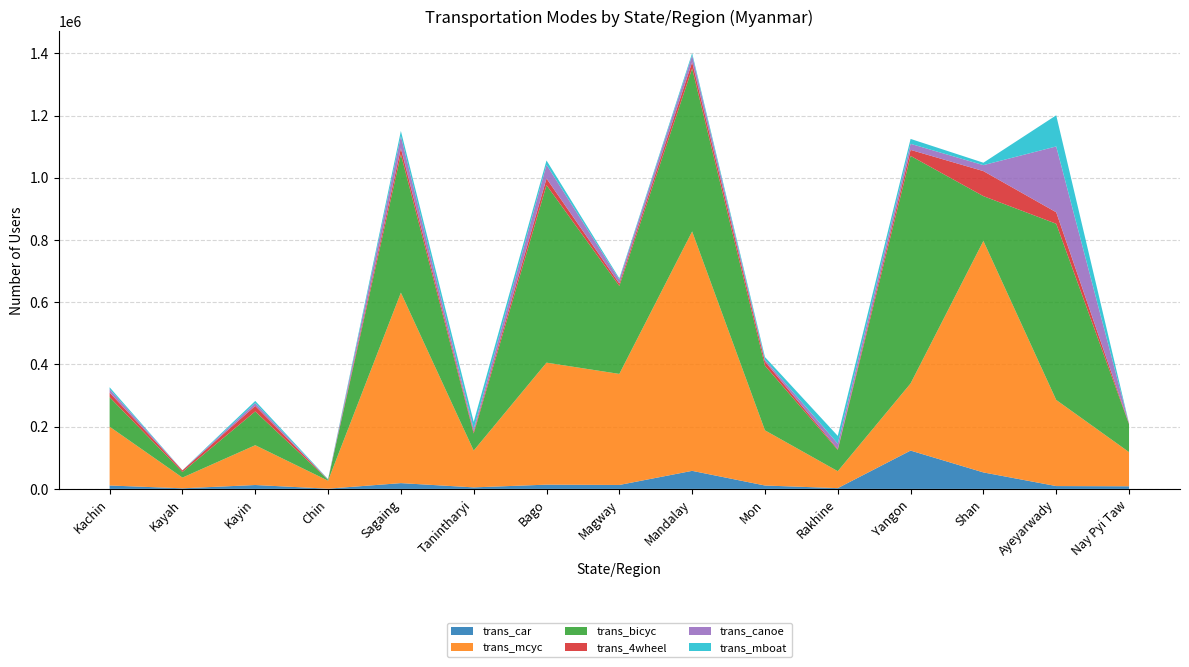

Reading left to right, what are all the values shown in this chart?

trans_car: 10911	1906	12451	733	18561	4861	13643	12624	58017	10886	2415	123149	52948	9065	8408
trans_mcyc: 188959	34423	127940	25593	612184	118324	392159	356960	769529	177349	54507	215828	744144	276847	109906
trans_bicyc: 94853	18007	108518	3083	444533	54883	570569	282648	523704	207846	68373	731428	143934	566391	89782
trans_4wheel: 14759	5229	18062	266	19713	5709	21269	7989	20436	13467	2825	19305	80464	36835	1744
trans_canoe: 10977	309	8716	611	38856	9010	43982	12307	21845	5837	17180	19464	19158	211646	708
trans_mboat: 6252	144	7090	1228	16633	22513	14137	4196	7097	8366	25083	15790	7813	100106	142